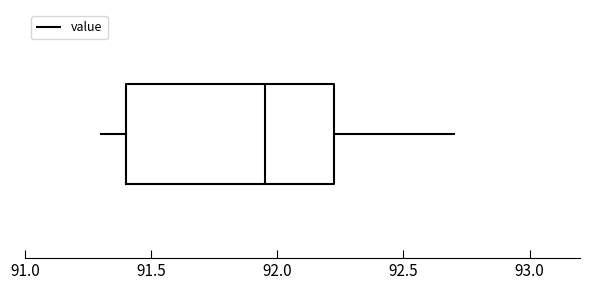

Where is the left edge of the box on the x-axis? The values are not printed on the chart, so give them approximately, as read against the axis.

91.40